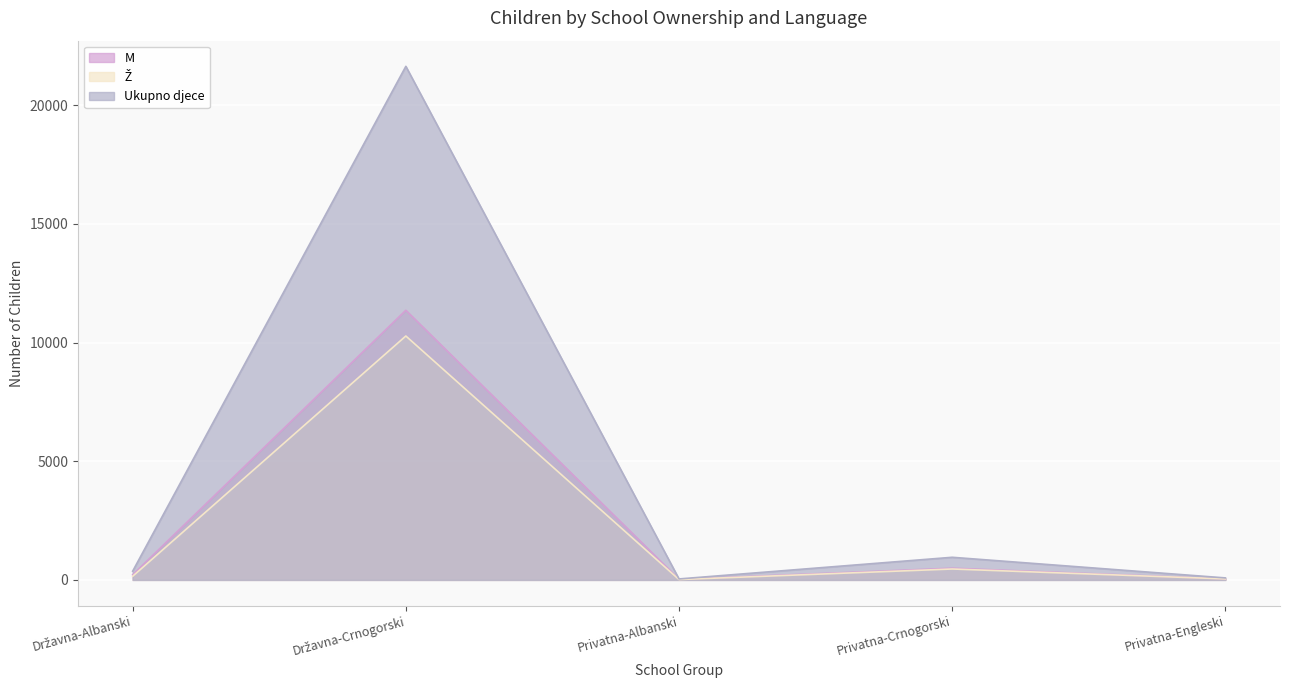

The Ukupno djece series shows 953 at Privatna-Crnogorski. True or false?

True